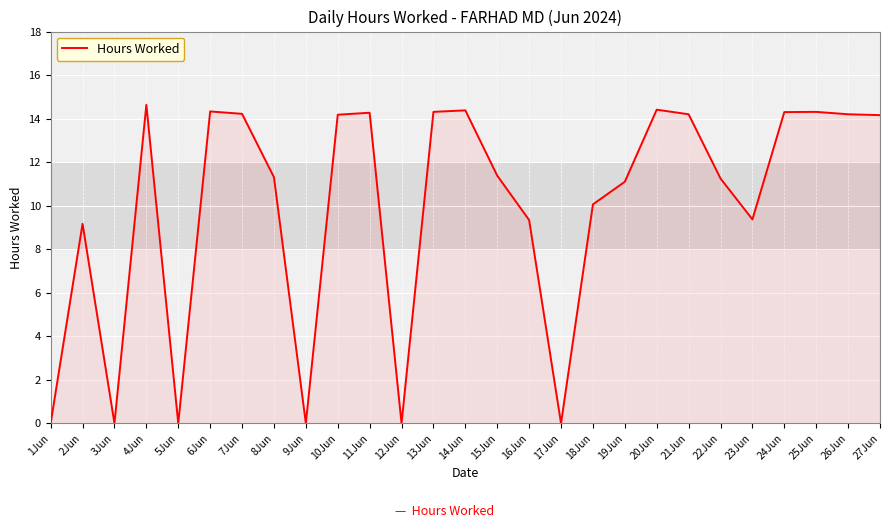

How many values are below 11?

10